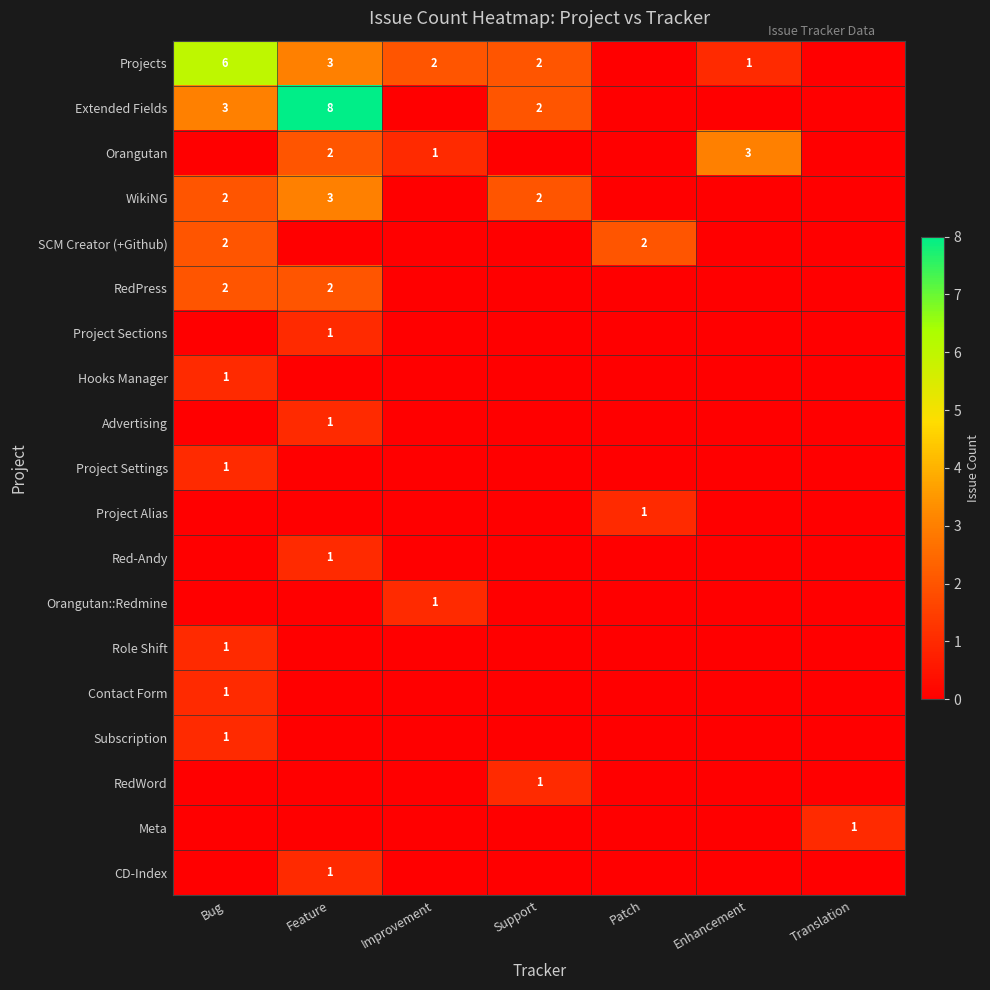

How many categories are shown in the chart?

7